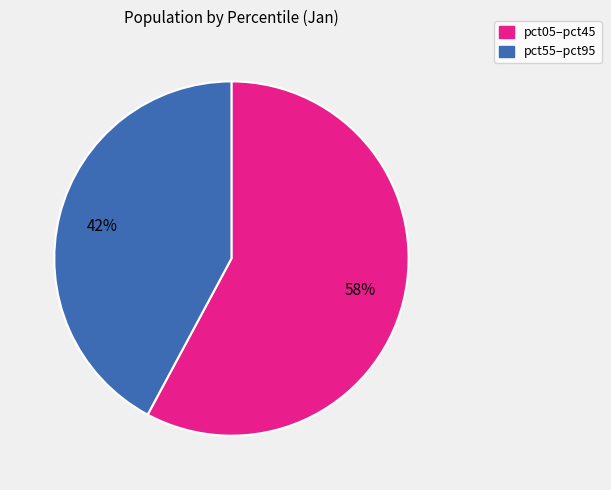

To the nearest percent, what is the difference between the largest and smallest slice percentages?

16%